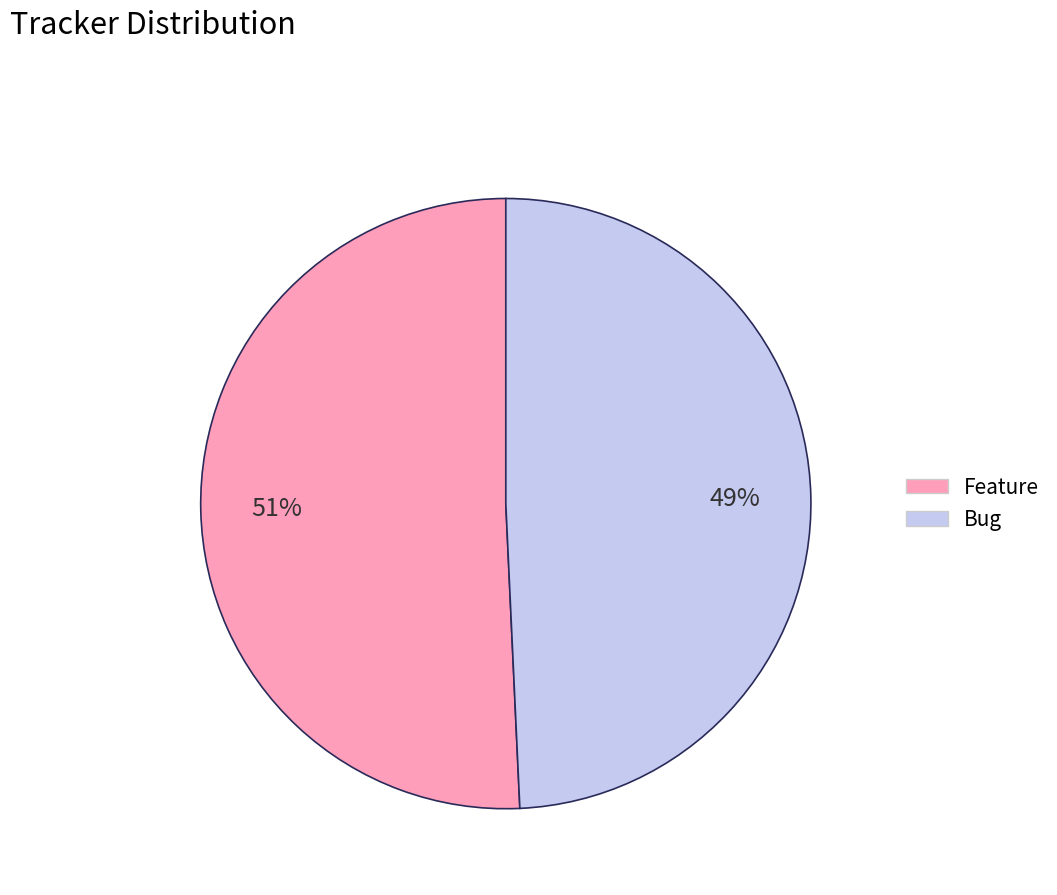

To the nearest percent, what is the average slice percentage?

50%